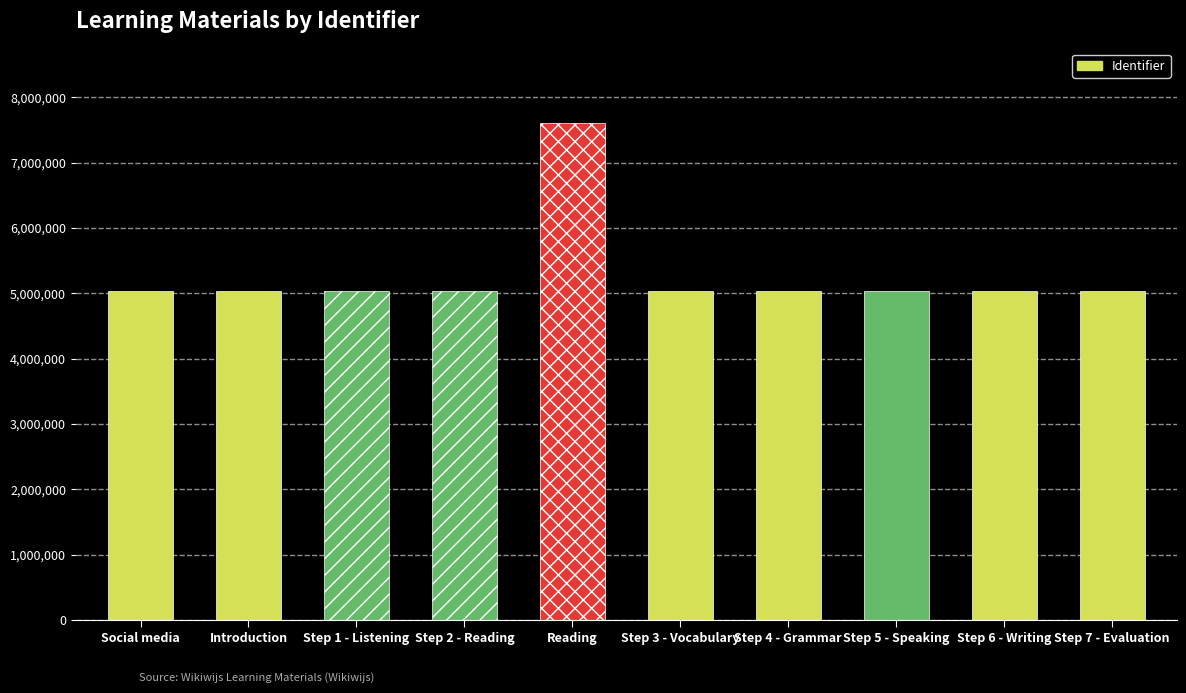

What is the maximum value shown in the chart?

7600896